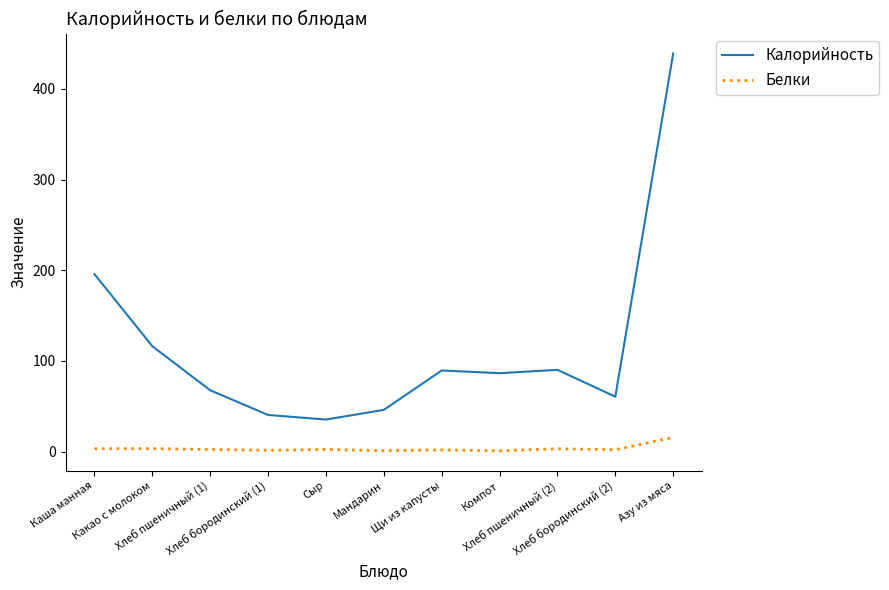

True or false: Калорийность and Белки cross at least once.

False